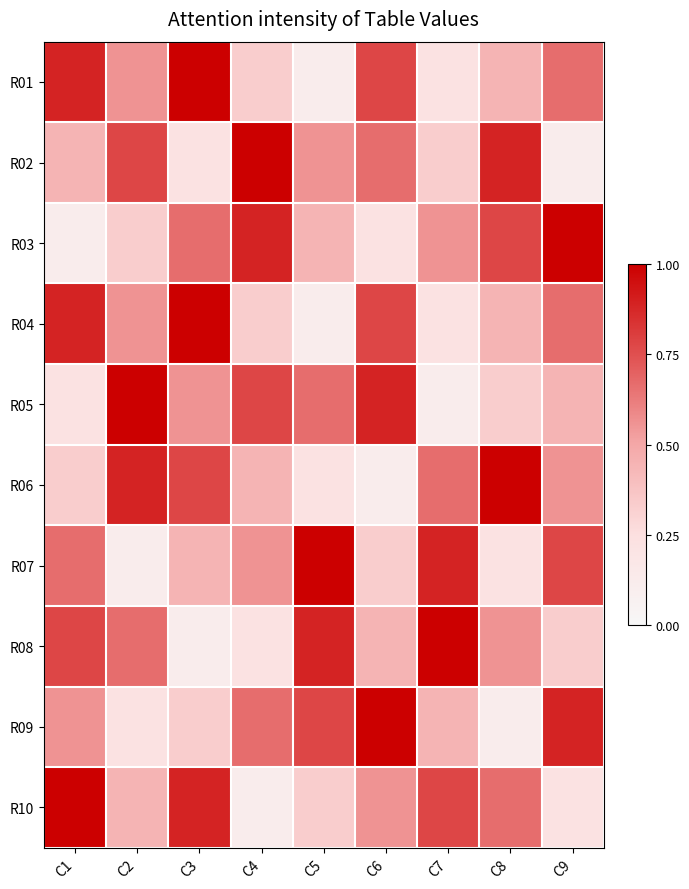

The value of R03 at C8 is 1.3. True or false?

False